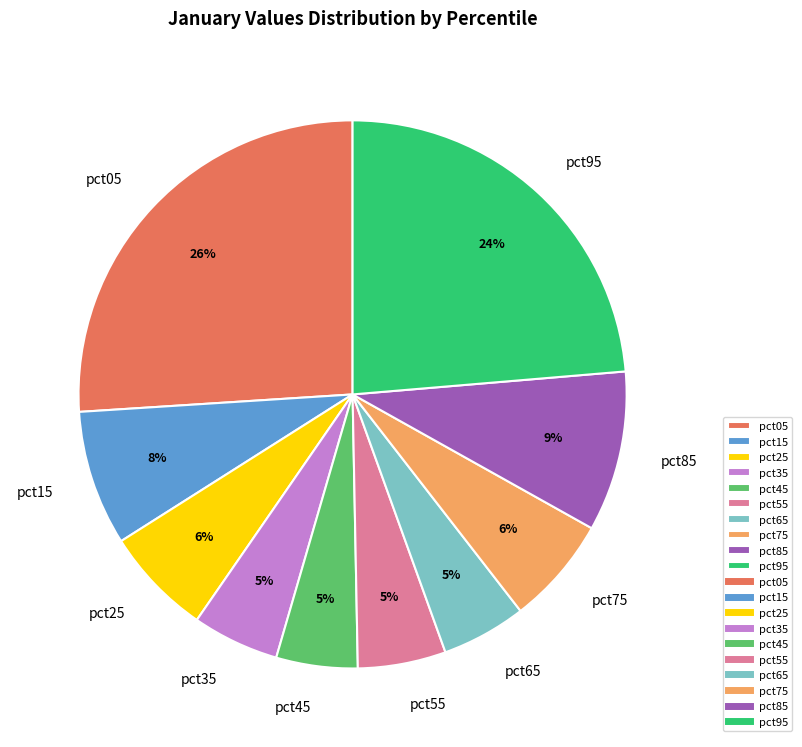

Which slice is the largest?

pct05